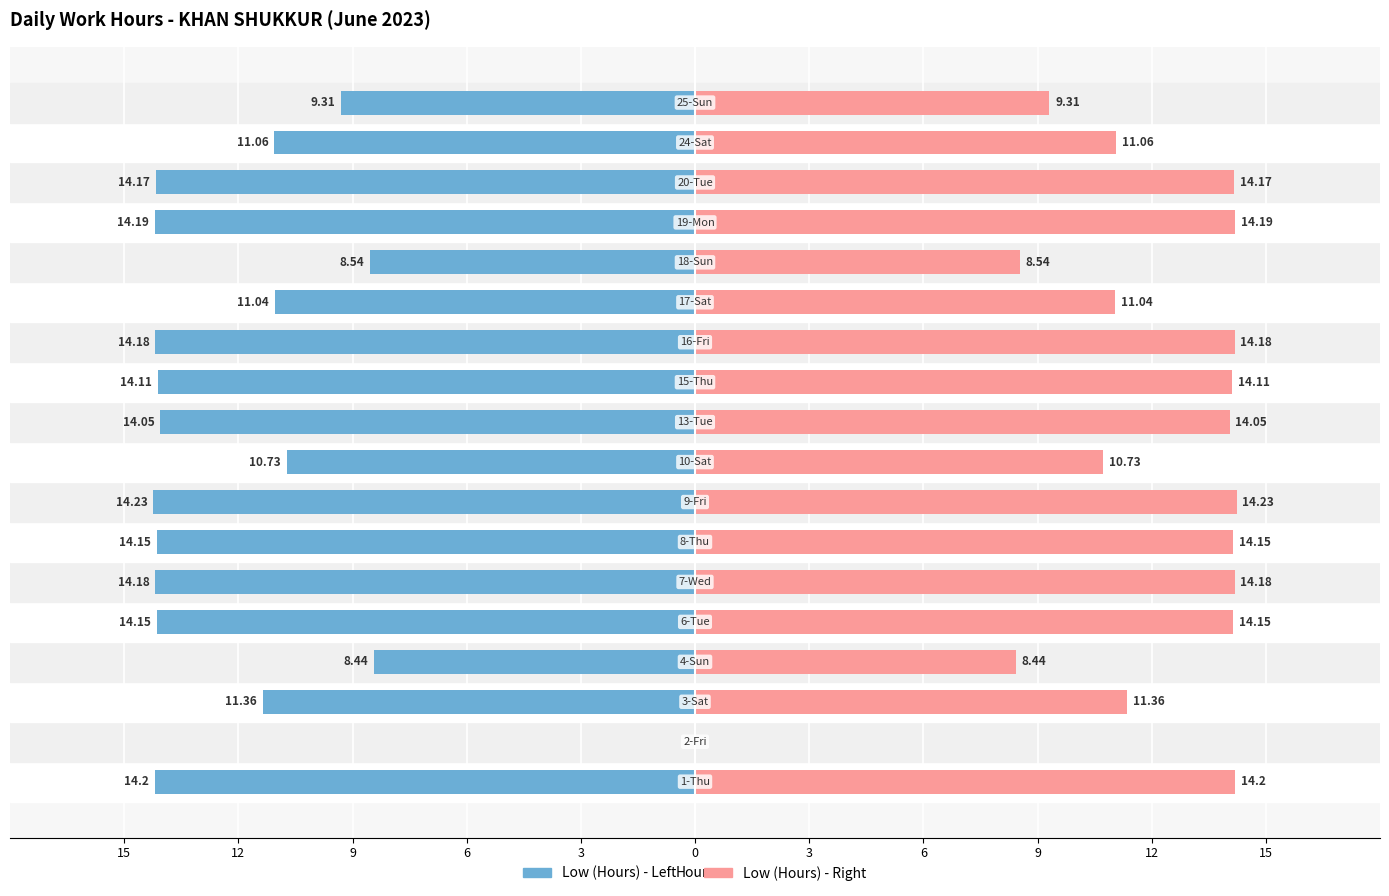

What is the label of the 5th bar from the right?

13